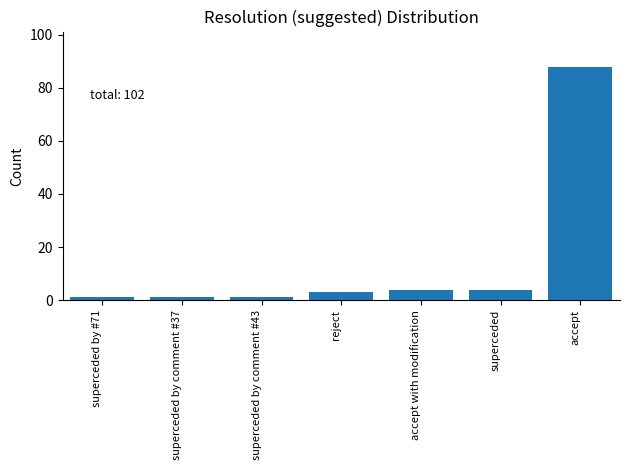

How many bars are there in total?

7